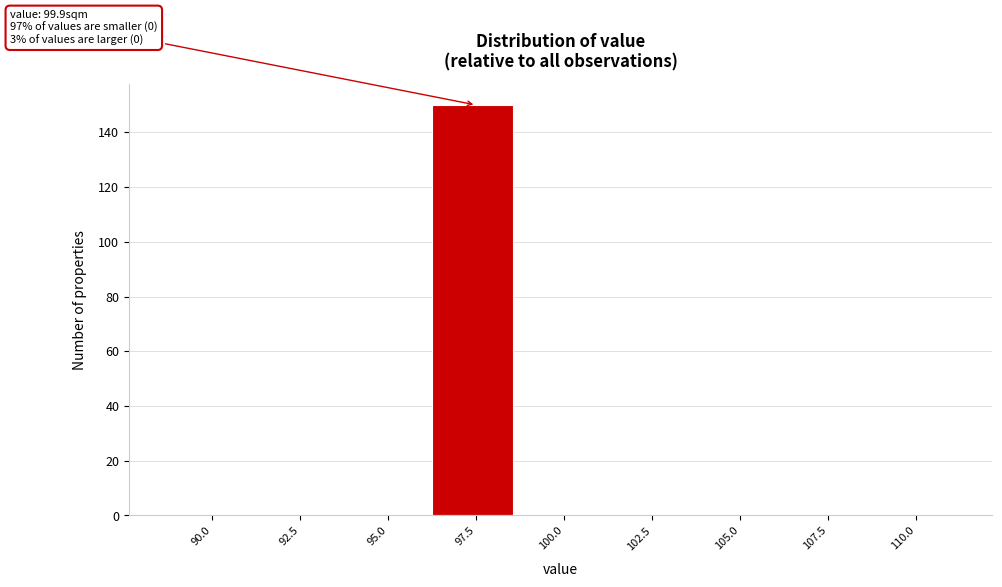

Reading left to right, list all the values displayed in this chart.

90.0=0	92.5=0	95.0=0	97.5=150	100.0=0	102.5=0	105.0=0	107.5=0	110.0=0